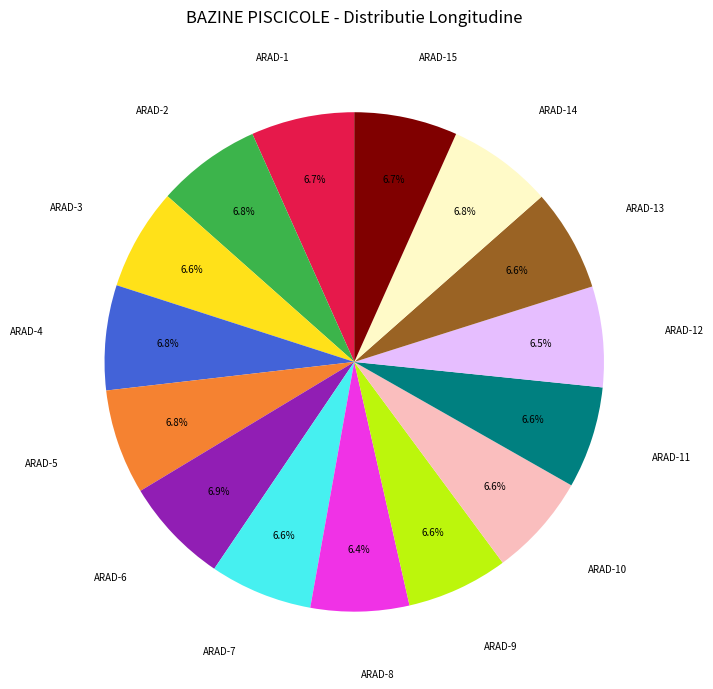

Does any single category account for the majority?

No